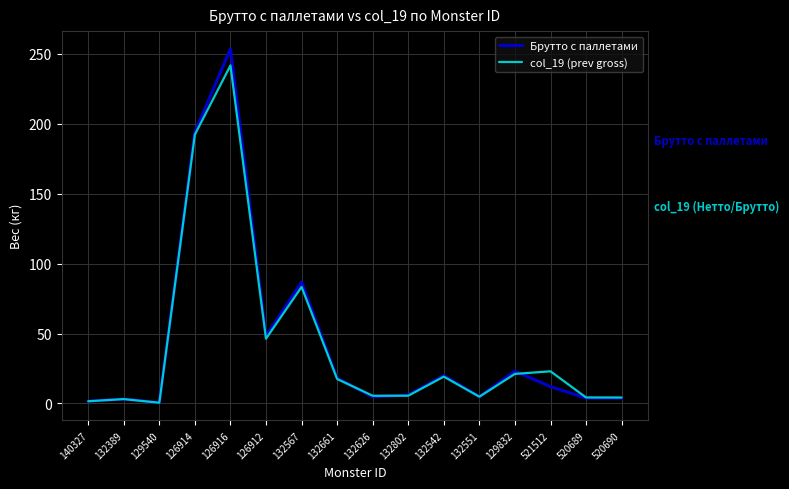

At which label is Брутто с паллетами closest to 127?

132567